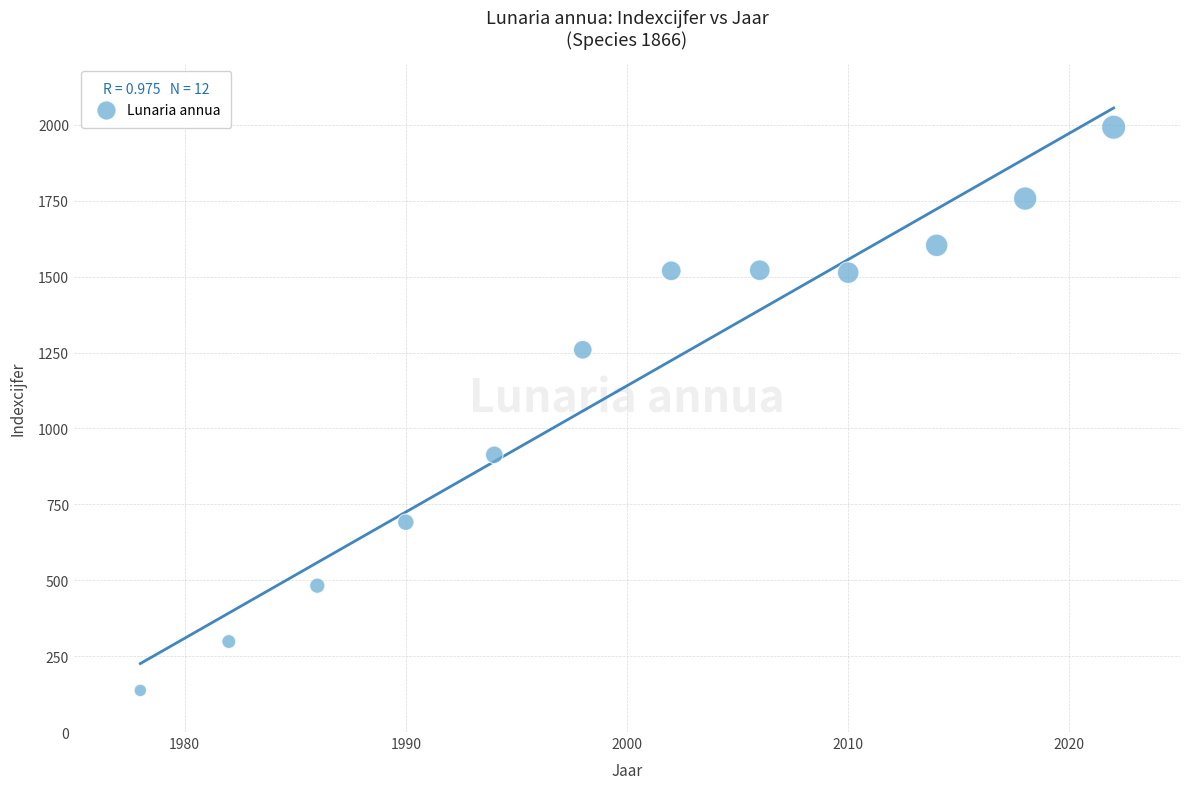

What Y value in the scatter plot is closest to 1064?

913